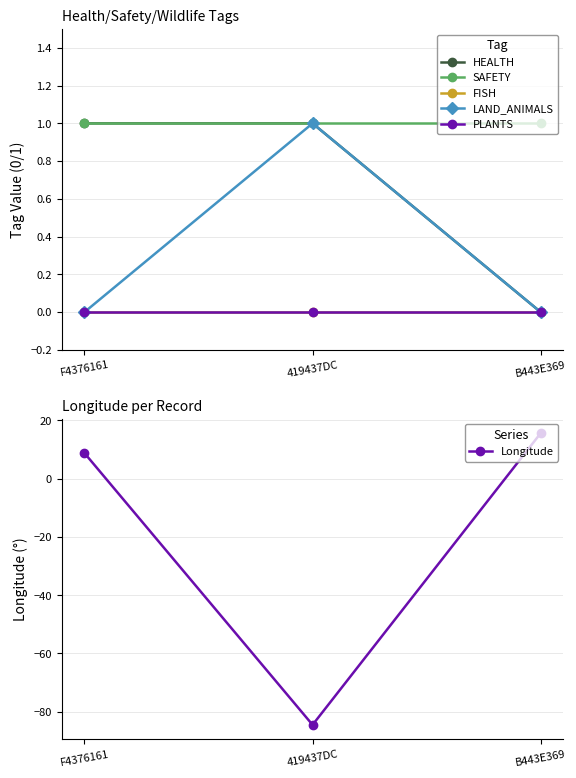

Which series has the largest total across all categories?

SAFETY